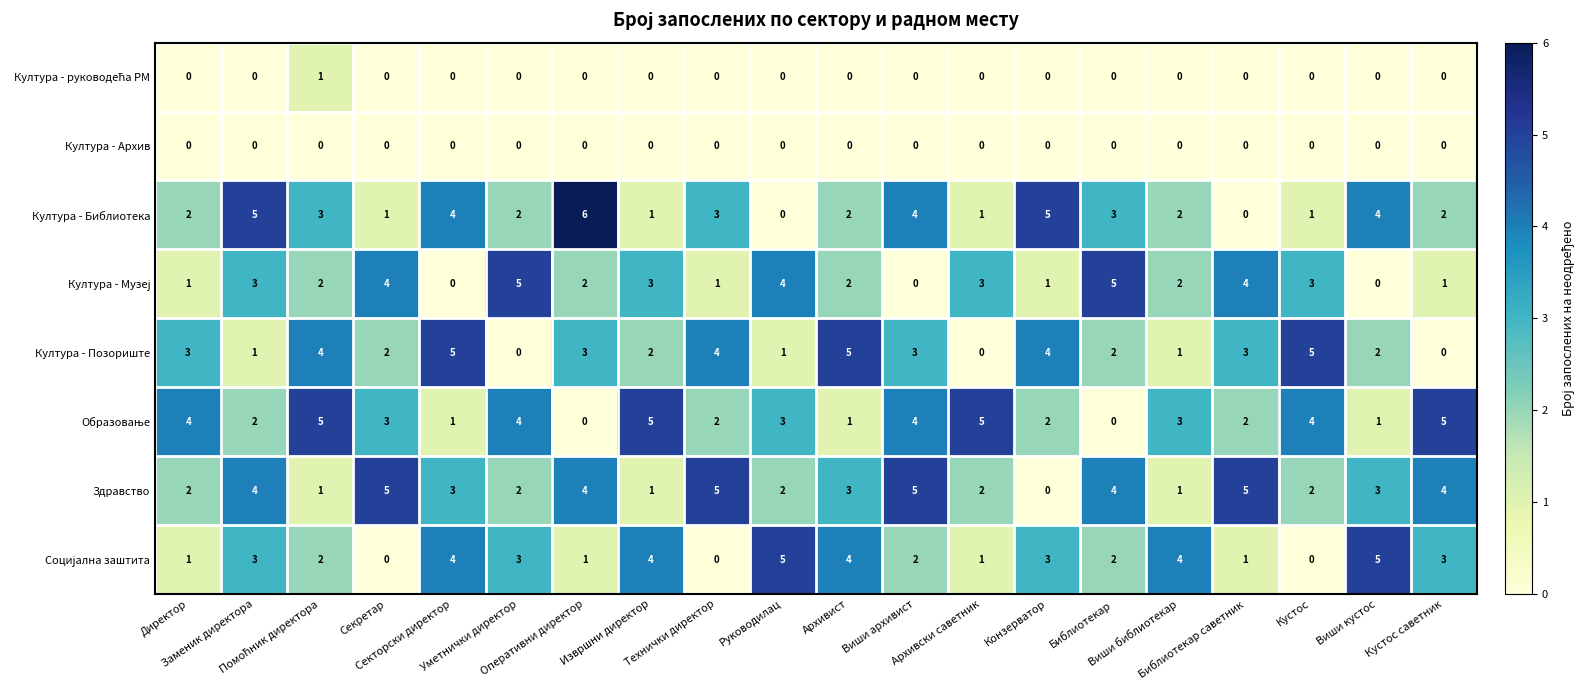

What is the spread (max minus min) of values at Библиотекар?

5